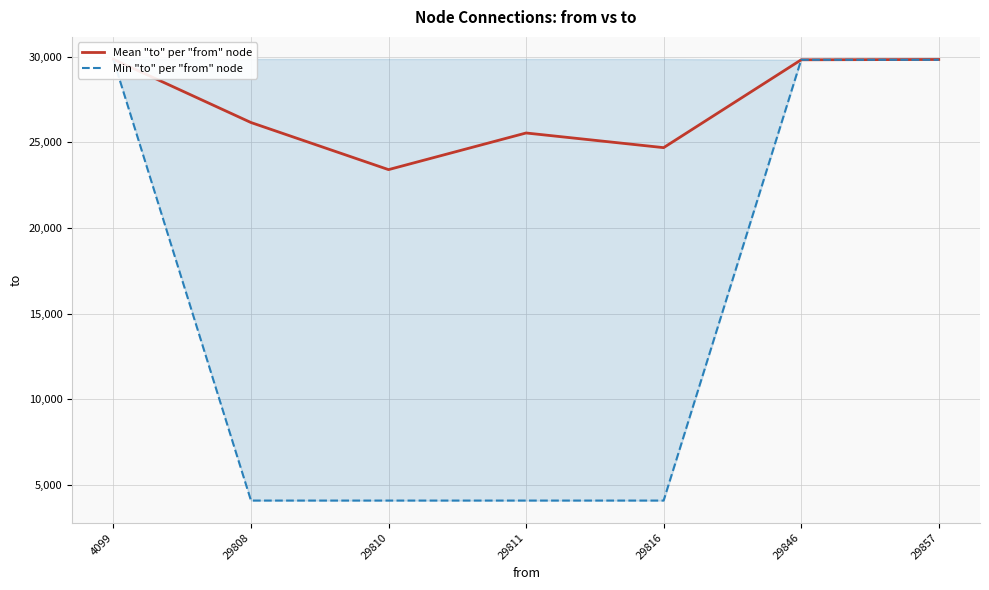

What value does the Mean "to" per "from" node series have at 29811?

25539.5